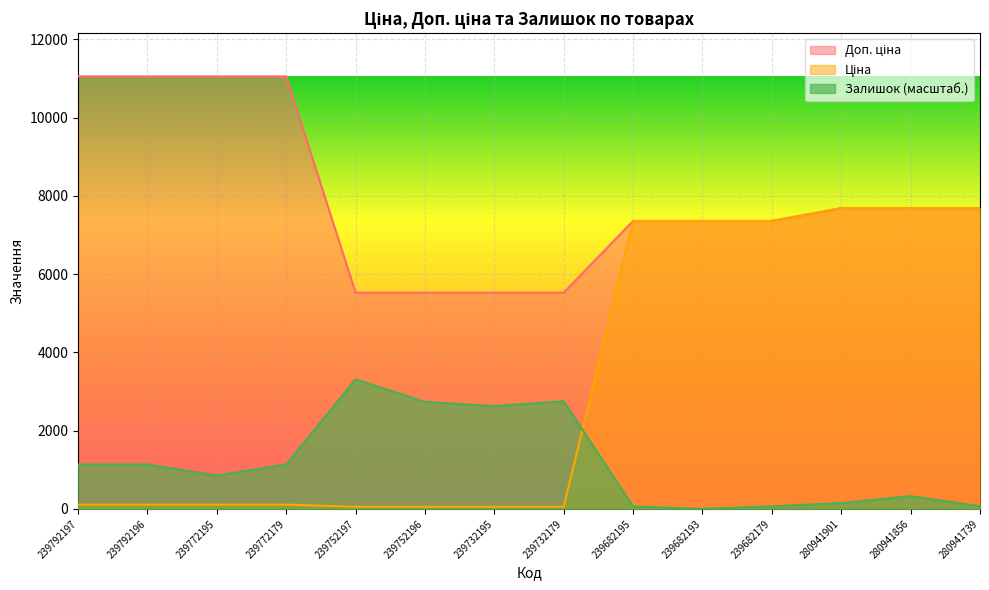

Rank the categories by Ціна value from lowest to highest.

239752197, 239752196, 239732195, 239732179, 239792197, 239792196, 239772195, 239772179, 239682195, 239682193, 239682179, 280941901, 280941856, 280941739